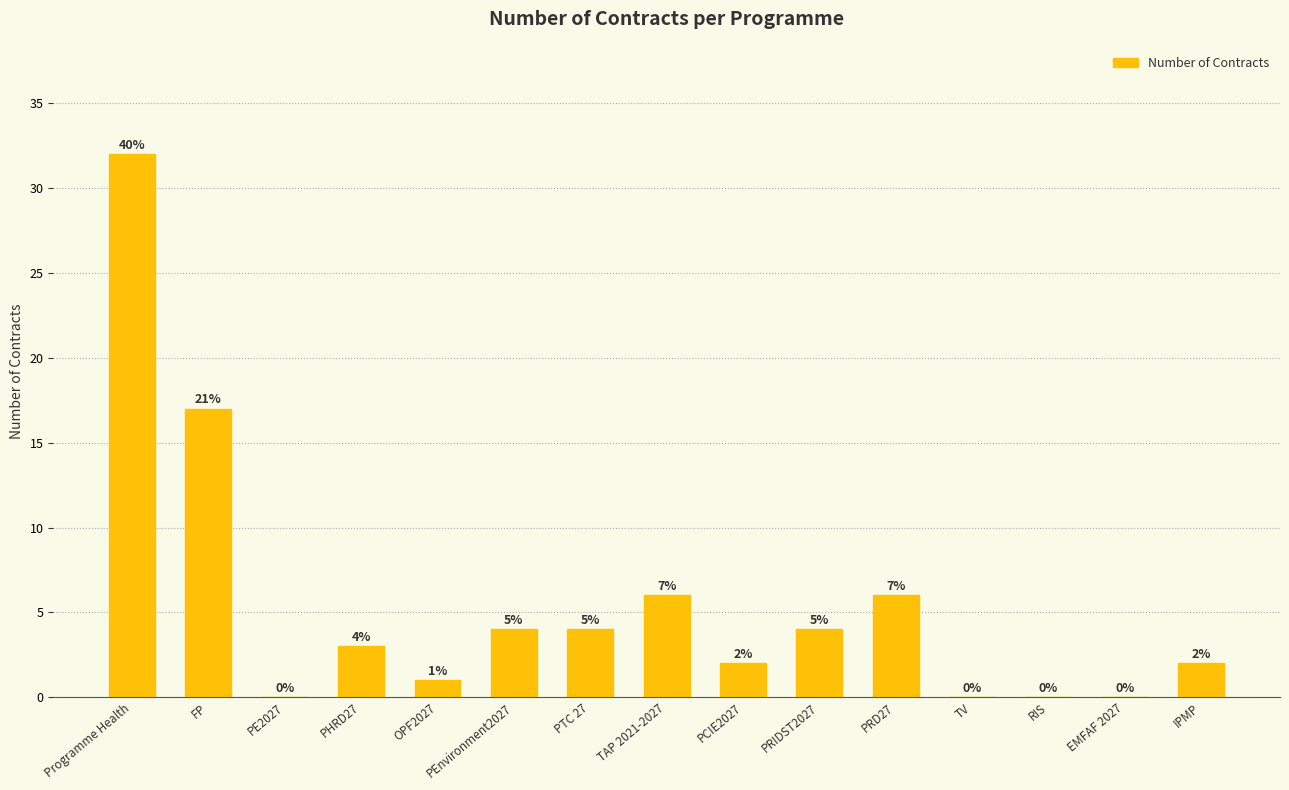

What is the sum of all values?

81